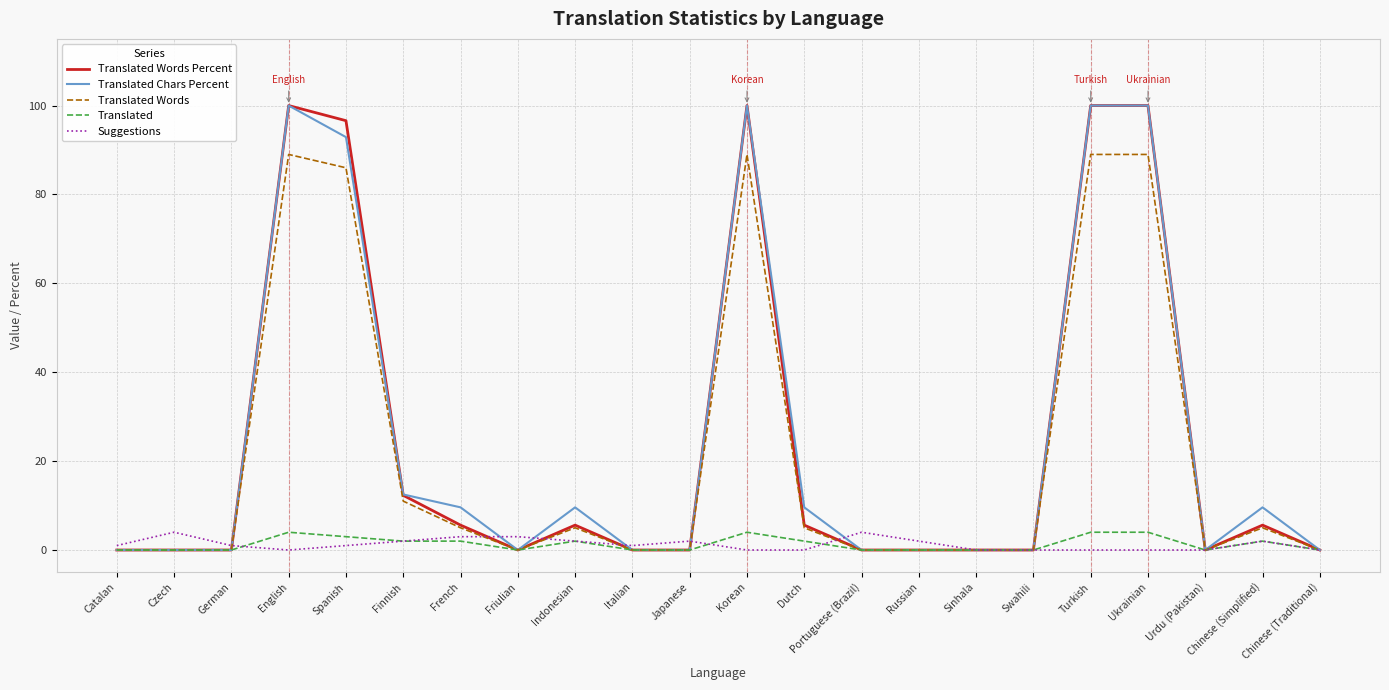

What is the approximate value of Translated Words Percent at English?

100.0